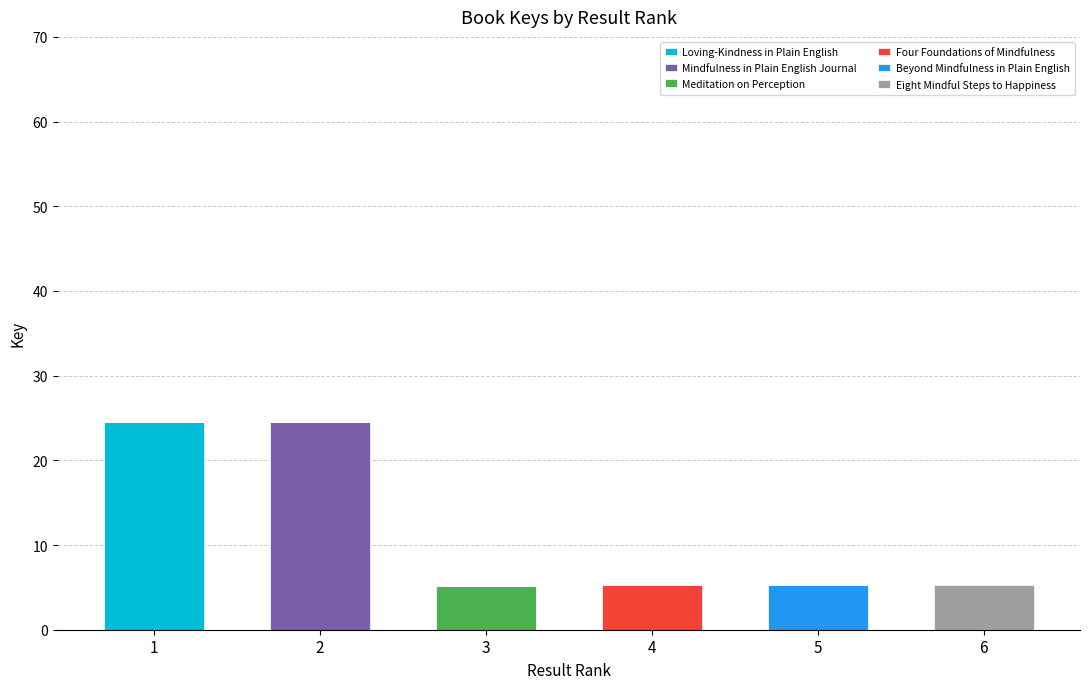

The value of Loving-Kindness in Plain English at 2 is 15.1. True or false?

False